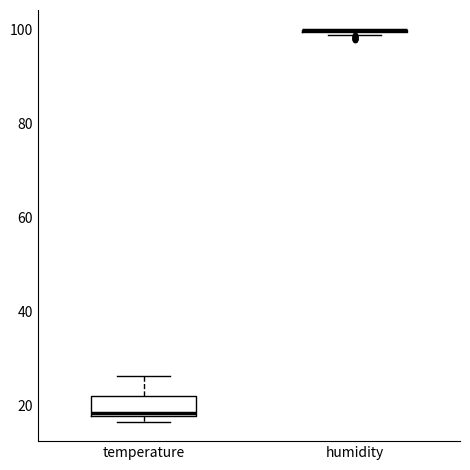

Where is the lower edge of the box for temperature on the y-axis? The values are not printed on the chart, so give them approximately, as read against the axis.

18